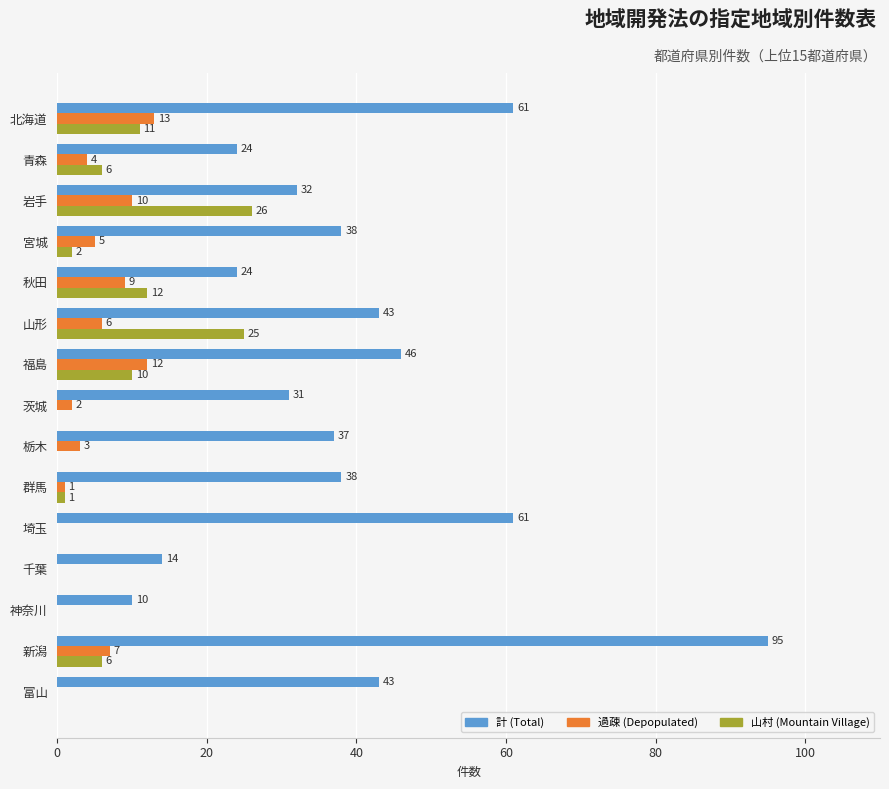

What is the sum of the 計 (Total) values at 秋田 and 千葉?

38